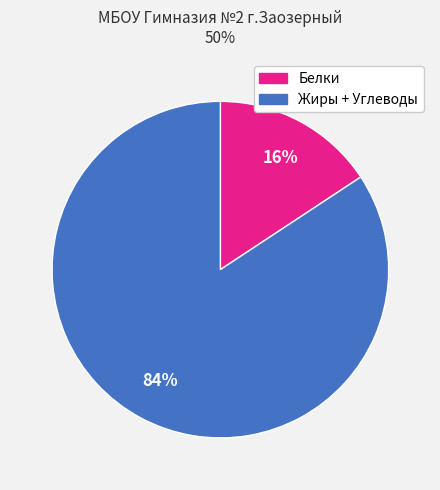

To the nearest percent, what is the average slice percentage?

50%